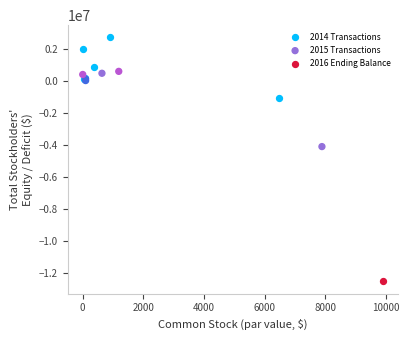

What are all the series names shown in the legend?

2014 Transactions, 2015 Transactions, 2016 Ending Balance